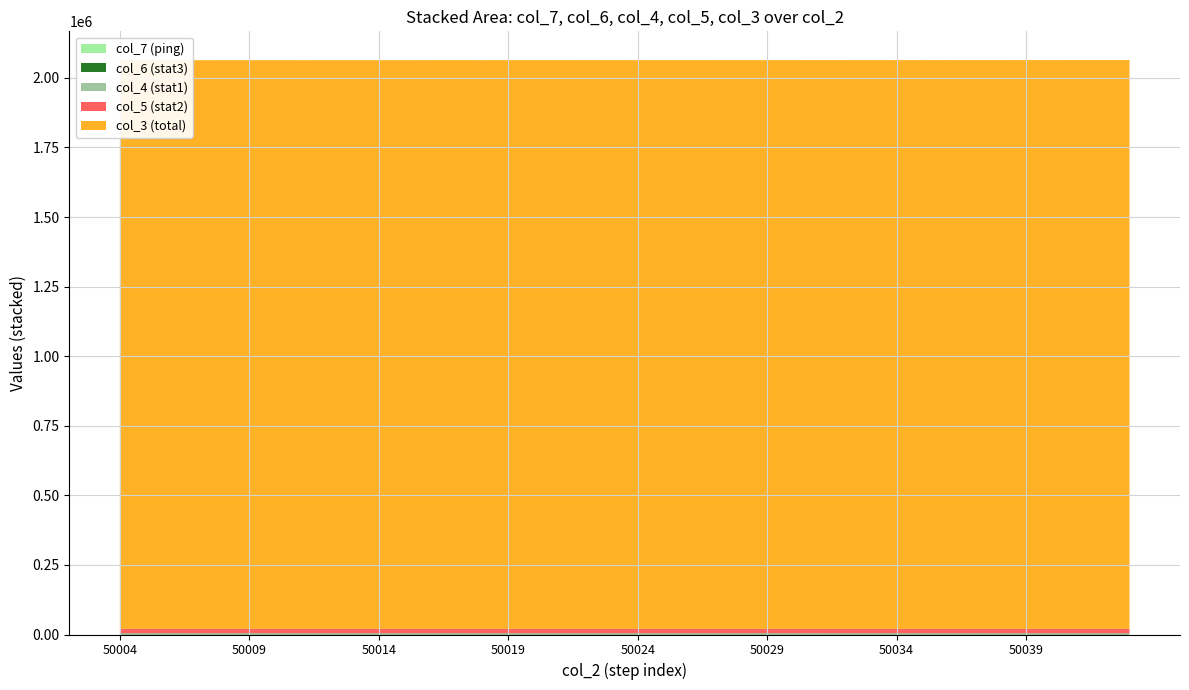

Reading left to right, extract all data points from this chart.

col_3: 50004=2043260	50005=2043271	50006=2043282	50007=2043293	50008=2043305	50009=2043316	50010=2043327	50011=2043339	50012=2043350	50013=2043361	50014=2043372	50015=2043384	50016=2043395	50017=2043406	50018=2043418	50019=2043429	50020=2043440	50021=2043451	50022=2043463	50023=2043474	50024=2043485	50025=2043497	50026=2043508	50027=2043519	50028=2043530	50029=2043542	50030=2043553	50031=2043564	50032=2043576	50033=2043587	50034=2043598	50035=2043609	50036=2043621	50037=2043632	50038=2043643	50039=2043655	50040=2043666	50041=2043677	50042=2043688	50043=2043700
col_4: 50004=1690	50005=1734	50006=1787	50007=1711	50008=1736	50009=1809	50010=1702	50011=1696	50012=1679	50013=1713	50014=1667	50015=1768	50016=1697	50017=1752	50018=1715	50019=1773	50020=1672	50021=1726	50022=1789	50023=1745	50024=1762	50025=1734	50026=1676	50027=1740	50028=1835	50029=1875	50030=1875	50031=1873	50032=1867	50033=1816	50034=1852	50035=1849	50036=1879	50037=1851	50038=1760	50039=1882	50040=1839	50041=1842	50042=1813	50043=1753
col_6: 50004=3010	50005=2993	50006=3051	50007=2893	50008=2923	50009=3025	50010=2956	50011=3005	50012=2962	50013=2999	50014=2916	50015=2877	50016=3031	50017=3029	50018=2945	50019=2919	50020=3010	50021=2928	50022=2942	50023=2920	50024=2937	50025=2996	50026=2962	50027=2985	50028=2856	50029=2936	50030=2820	50031=2779	50032=2804	50033=2897	50034=2946	50035=2878	50036=2823	50037=2923	50038=2937	50039=2862	50040=2898	50041=2893	50042=2898	50043=2917
col_5: 50004=15490	50005=15540	50006=15336	50007=15597	50008=15572	50009=15424	50010=15591	50011=15448	50012=15565	50013=15504	50014=15624	50015=15546	50016=15480	50017=15448	50018=15494	50019=15547	50020=15530	50021=15551	50022=15521	50023=15547	50024=15538	50025=15441	50026=15500	50027=15478	50028=15515	50029=15427	50030=15525	50031=15587	50032=15574	50033=15425	50034=15429	50035=15449	50036=15511	50037=15393	50038=15463	50039=15502	50040=15482	50041=15494	50042=15598	50043=15523
col_7: 50004=57	50005=50	50006=50	50007=55	50008=59	50009=59	50010=57	50011=74	50012=65	50013=46	50014=57	50015=45	50016=51	50017=53	50018=57	50019=57	50020=43	50021=44	50022=67	50023=52	50024=60	50025=68	50026=52	50027=54	50028=66	50029=51	50030=57	50031=61	50032=33	50033=61	50034=50	50035=57	50036=58	50037=52	50038=58	50039=54	50040=47	50041=53	50042=45	50043=63